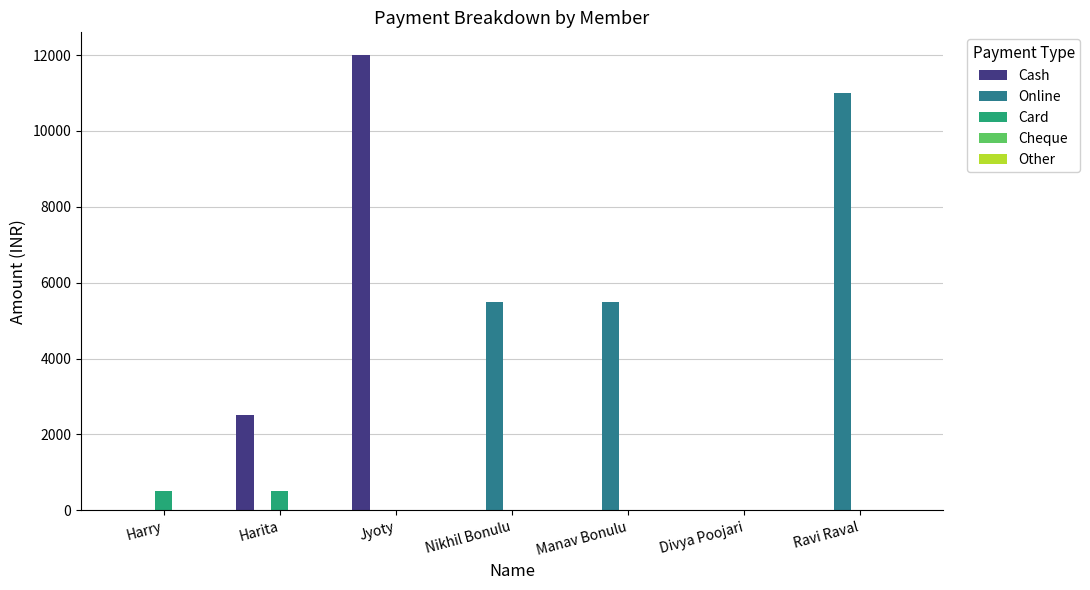

What is the total value across all series at Harry?

500